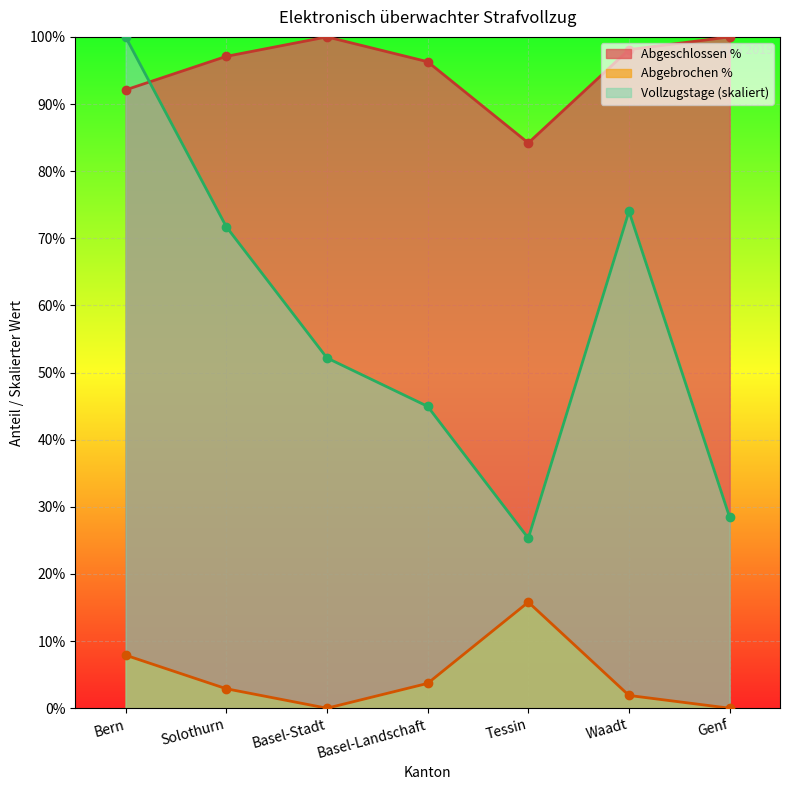

True or false: Vollzugstage has a value of 24.4 at Solothurn.

False